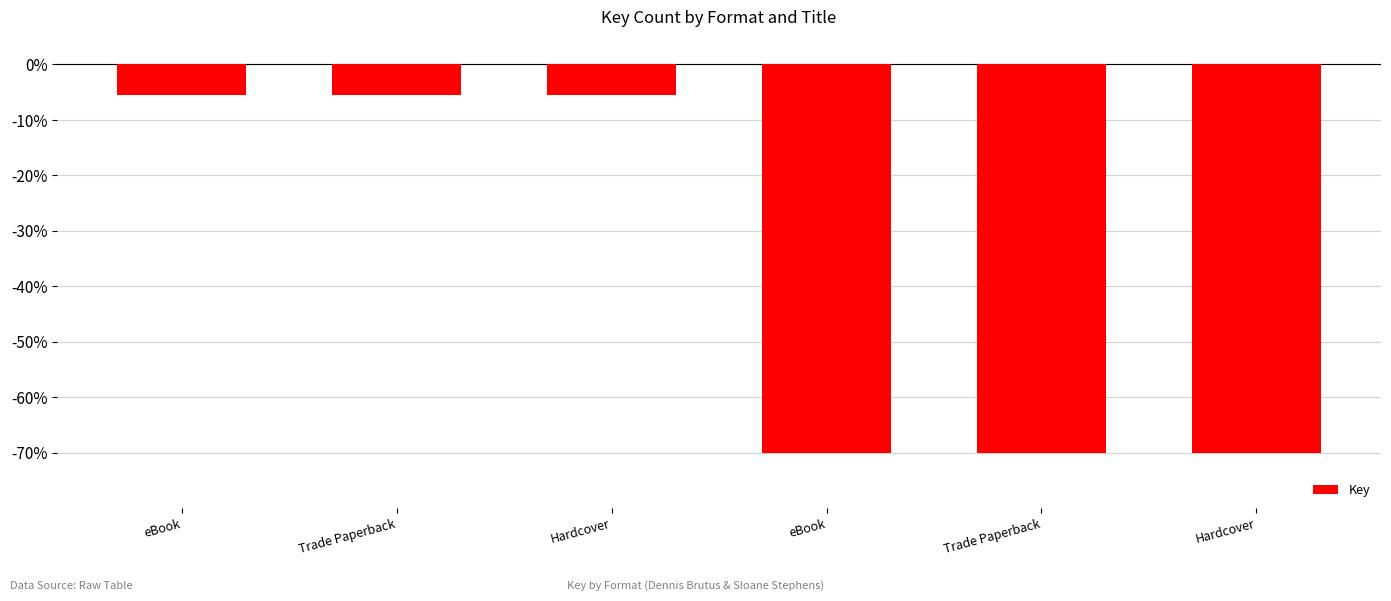

How many bars are there in total?

6